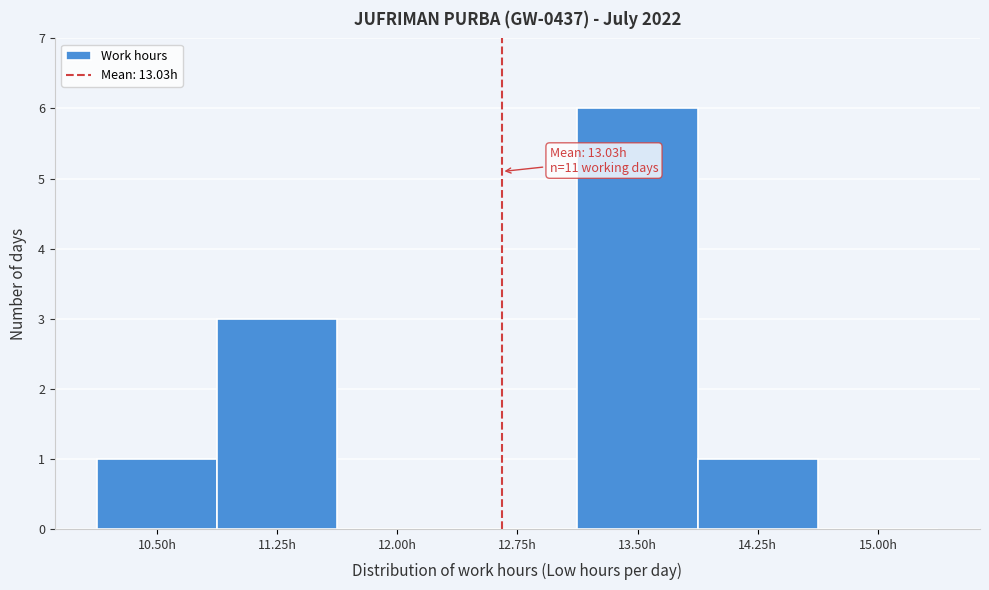

Reading left to right, list all the values displayed in this chart.

10.50h=1	11.25h=3	12.00h=0	12.75h=0	13.50h=6	14.25h=1	15.00h=0